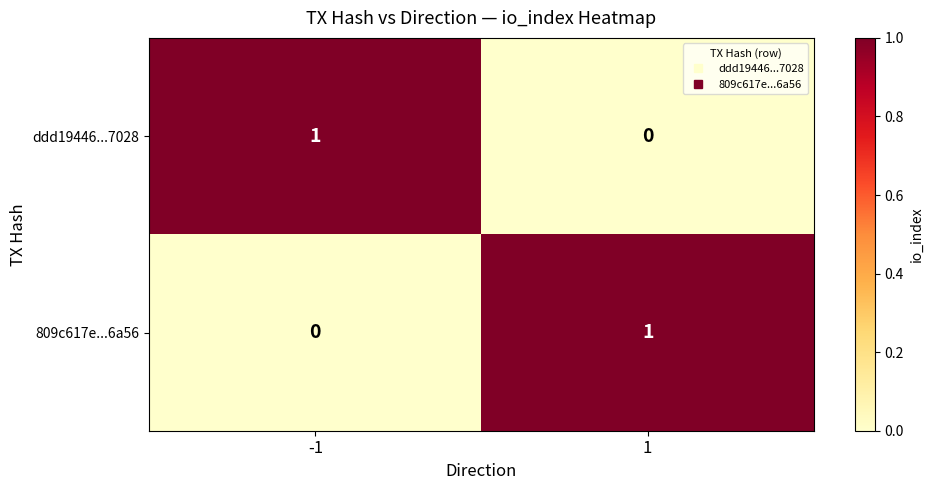

The 809c617e...6a56 series shows 1 at 1. True or false?

True